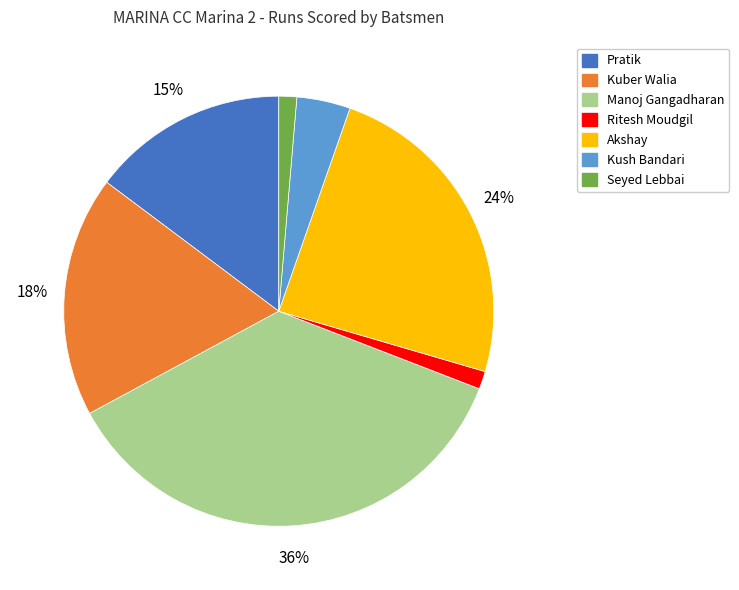

To the nearest percent, what is the difference between the largest and smallest slice percentages?

35%